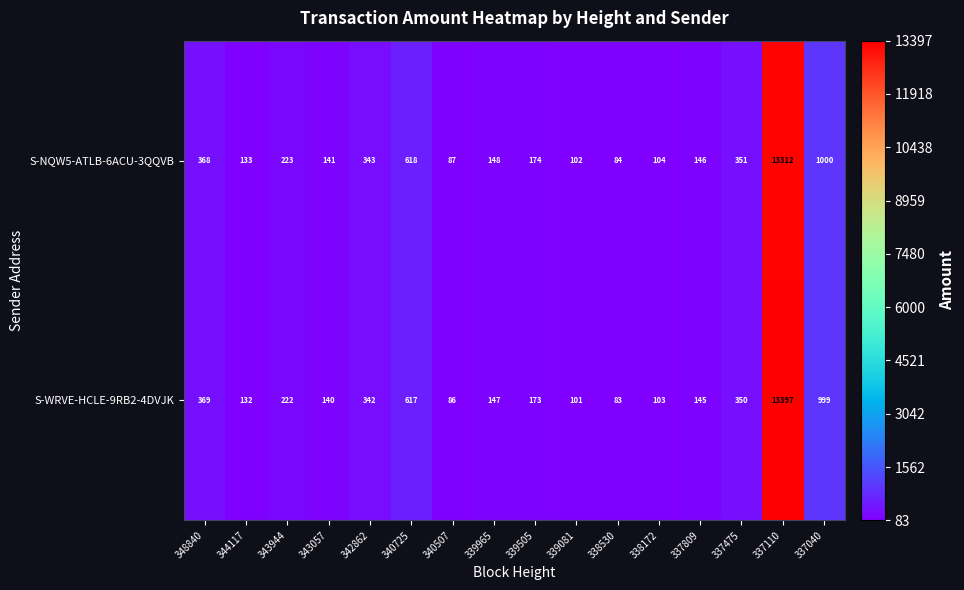

At how many categories does at least one series exceed 3025?

1